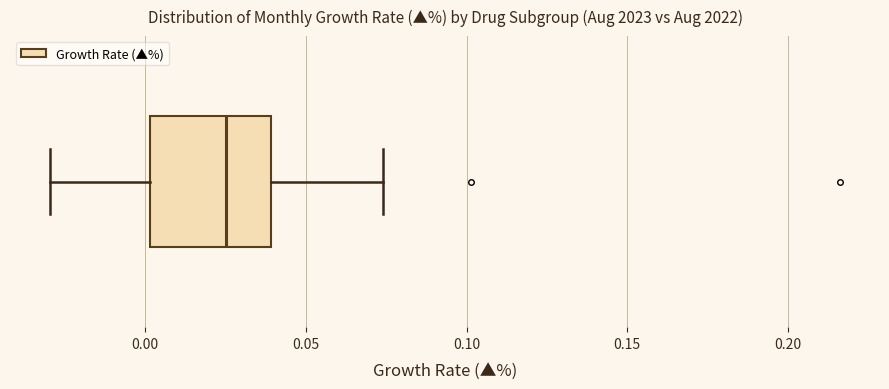

Where is the right edge of the box on the x-axis? The values are not printed on the chart, so give them approximately, as read against the axis.

0.040